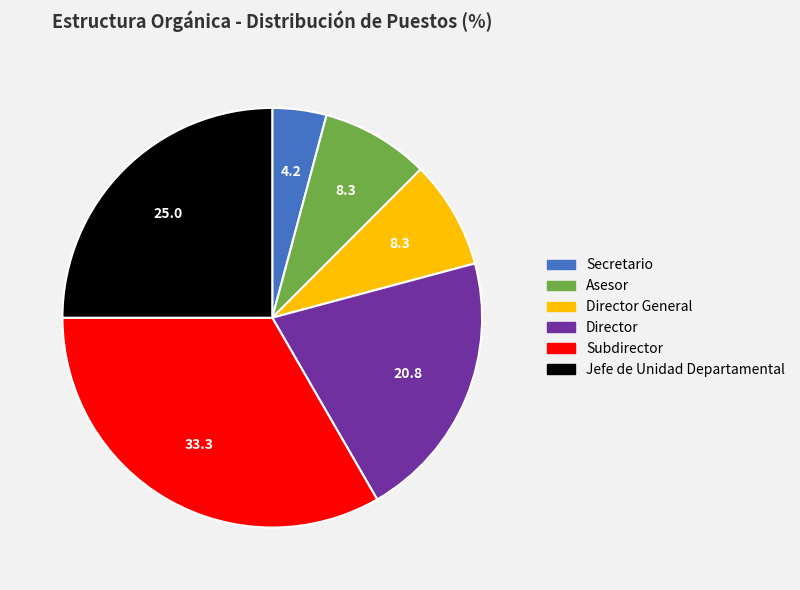

Does any single category account for the majority?

No